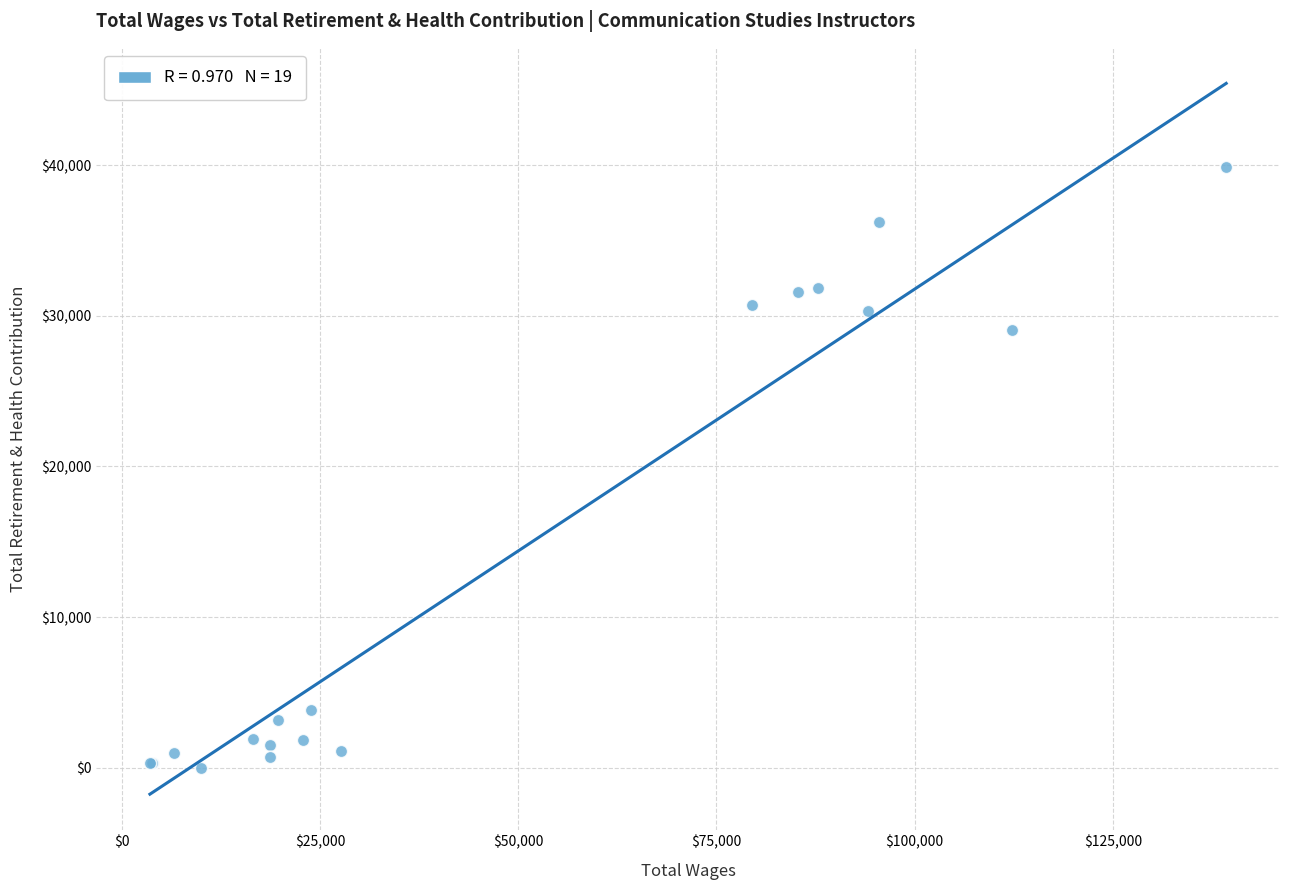

What Y value in the scatter plot is closest to 19940?

29036